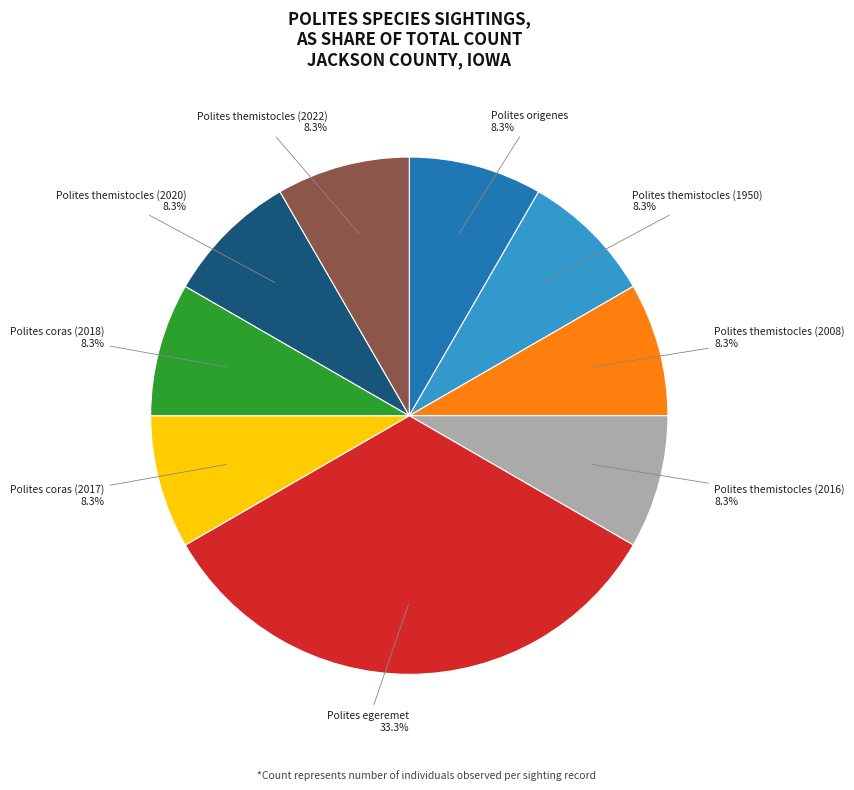

Is there a majority slice in this chart?

No